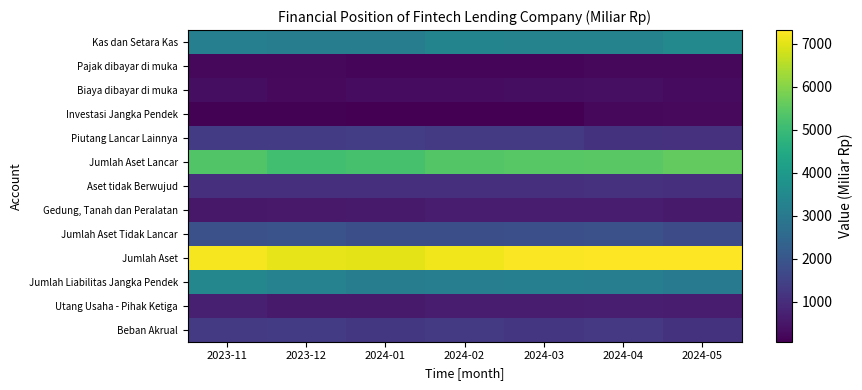

At which category is the sum across all series the highest?

2024-04